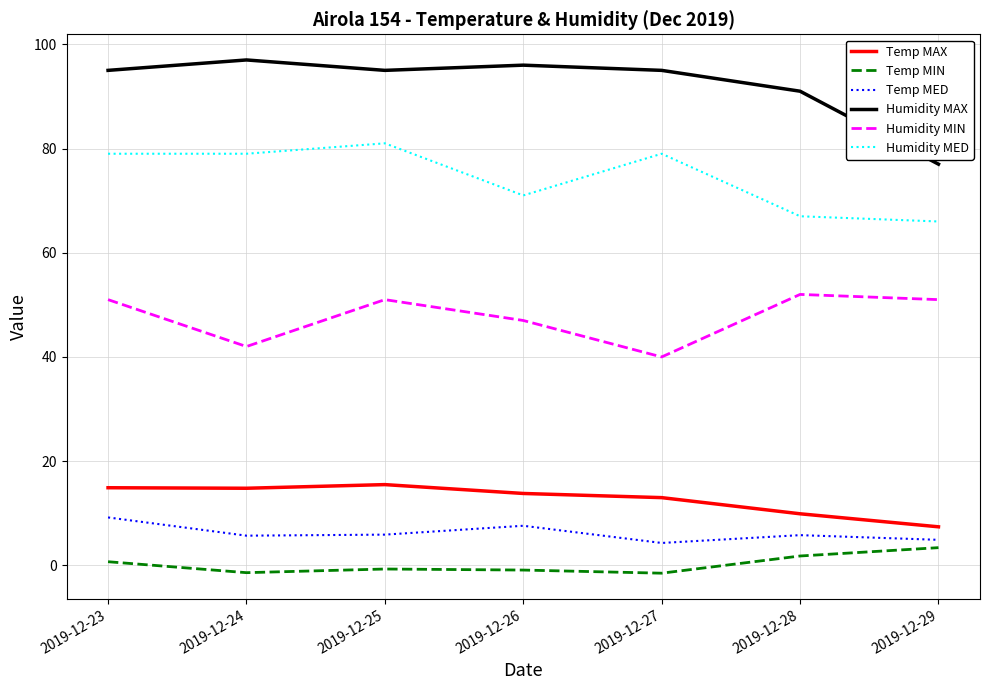

What is the total value across all series at 2019-12-28?

227.5